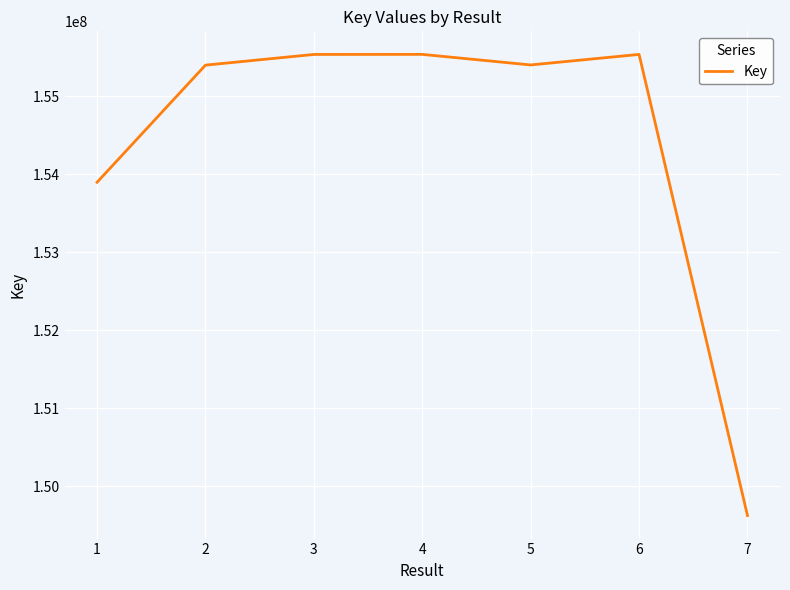

How many interior local valleys (lower than both neighbors) does the data have?

1